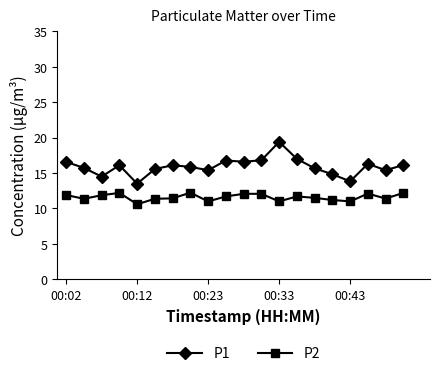

Rank the series by their average value, from lowest to highest.

P2, P1